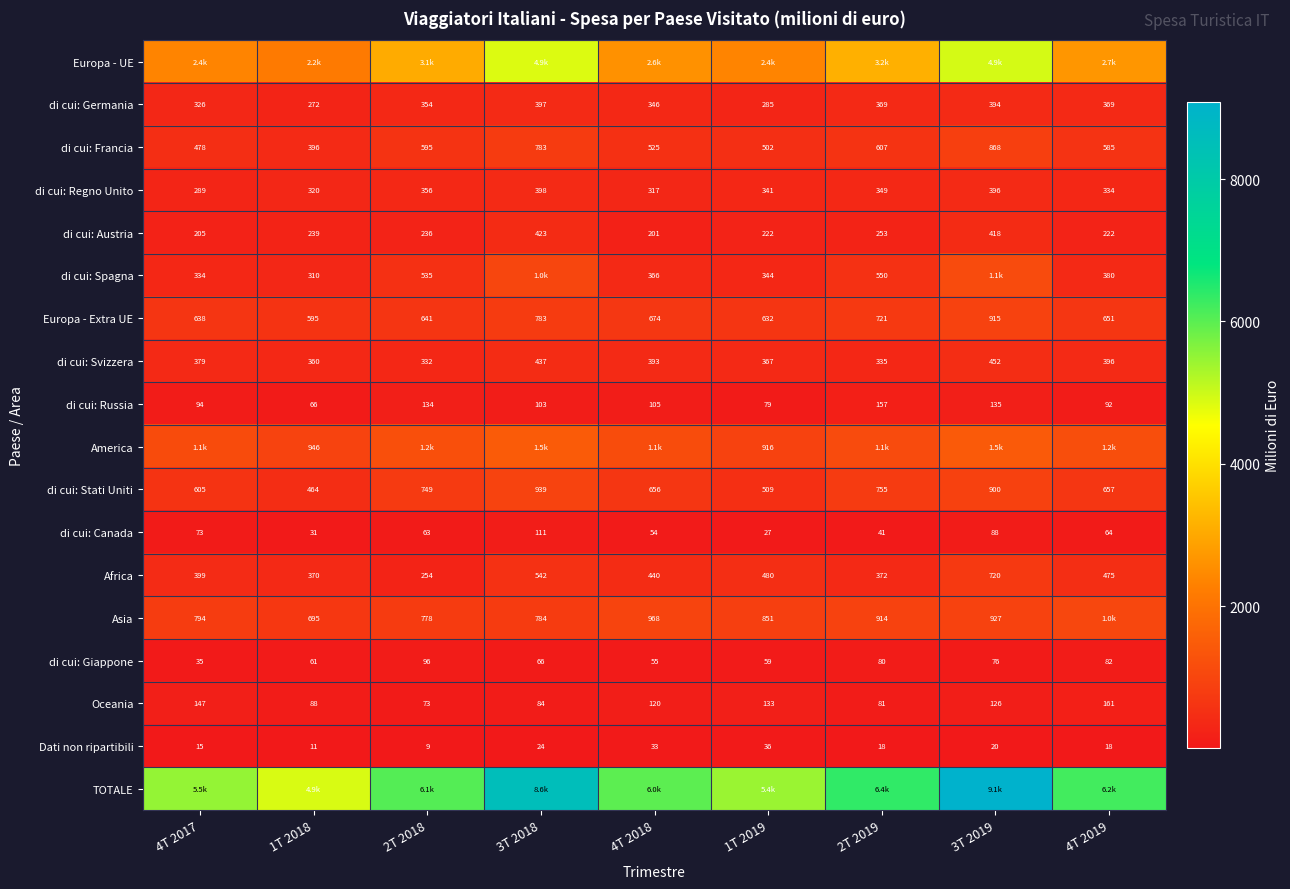

Rank the categories by di cui: Stati Uniti value from lowest to highest.

1T 2018, 1T 2019, 4T 2017, 4T 2018, 4T 2019, 2T 2018, 2T 2019, 3T 2019, 3T 2018